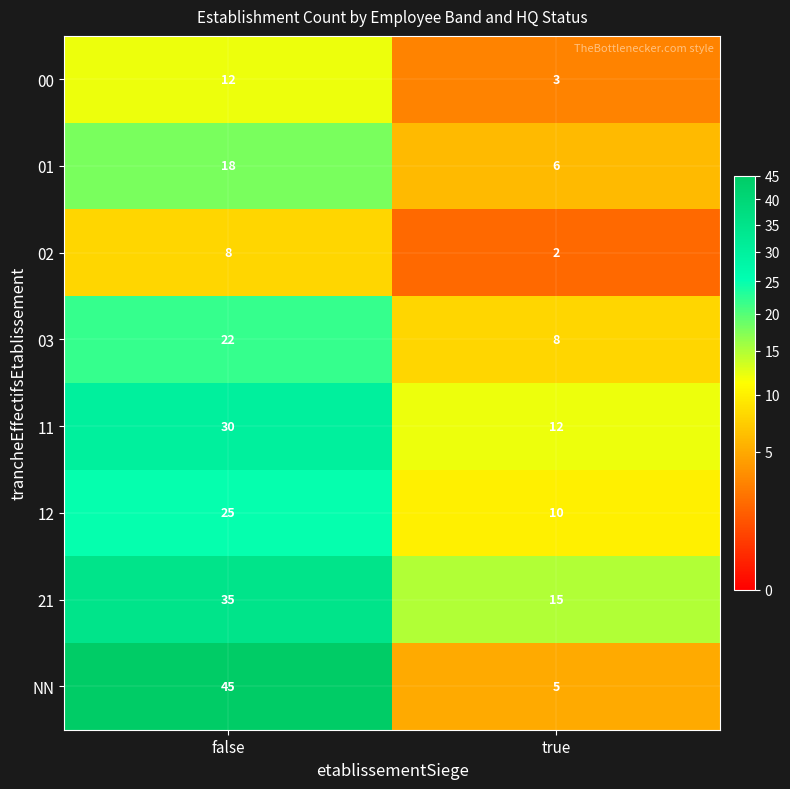

List the series in order of their peak value, highest first.

NN, 21, 11, 12, 03, 01, 00, 02